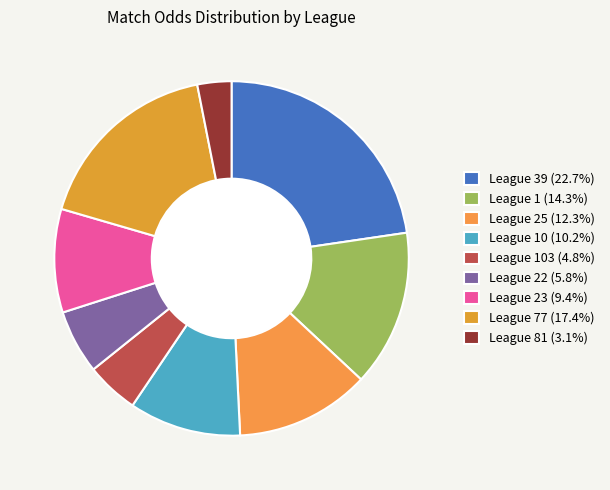

Rank the categories by value from highest to lowest.

39, 77, 1, 25, 10, 23, 22, 103, 81